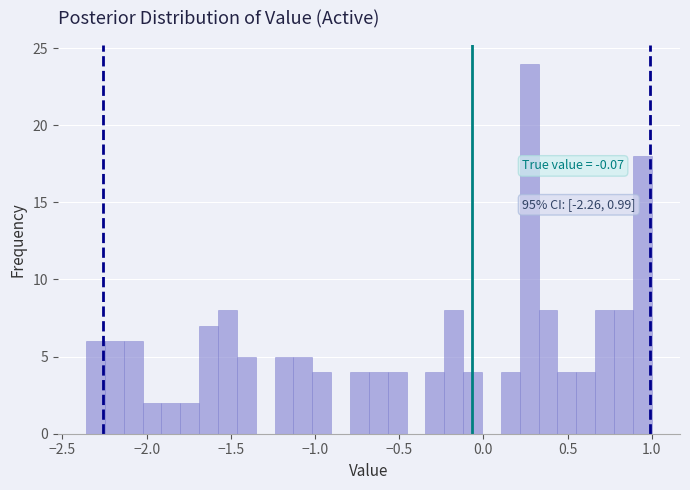

Read against the x-axis, roughly where is the centre of the tallest bar?

0.25